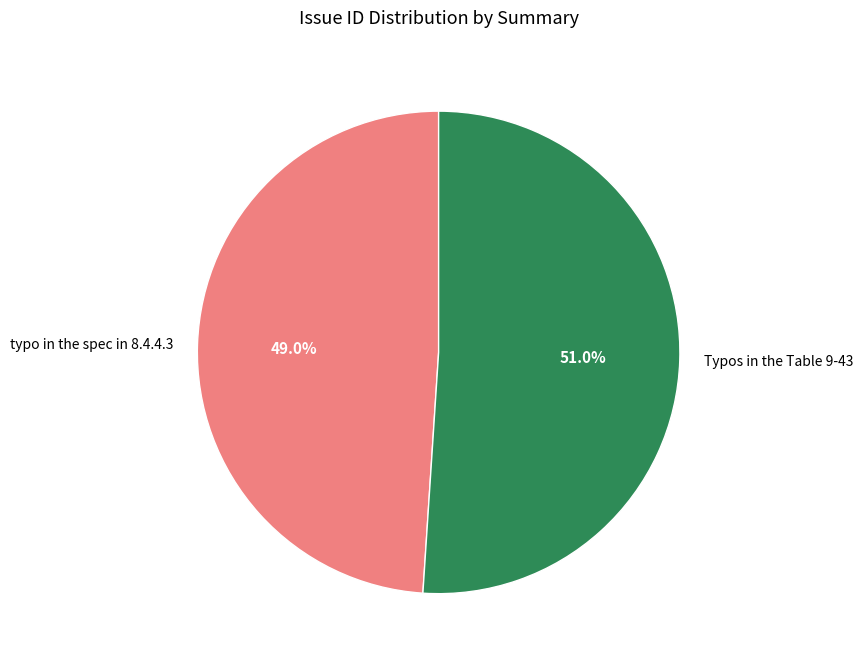

Between Typos in the Table 9-43 and typo in the spec in 8.4.4.3, which is larger?

Typos in the Table 9-43